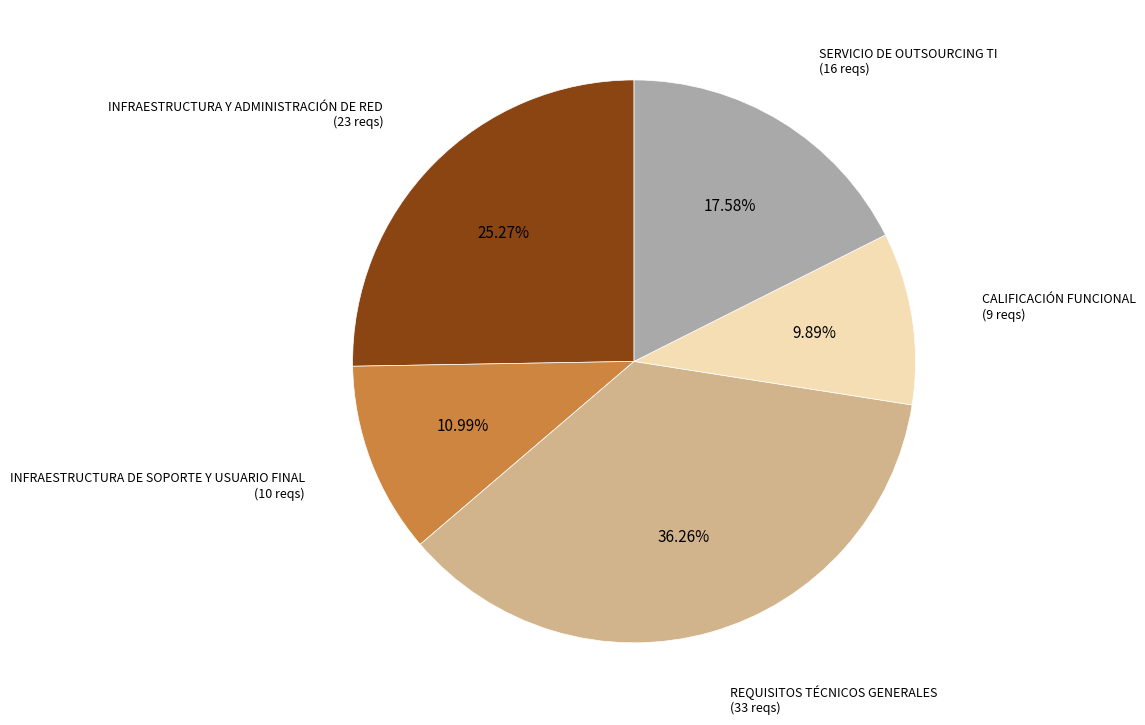

Count the number of slices in the pie.

5